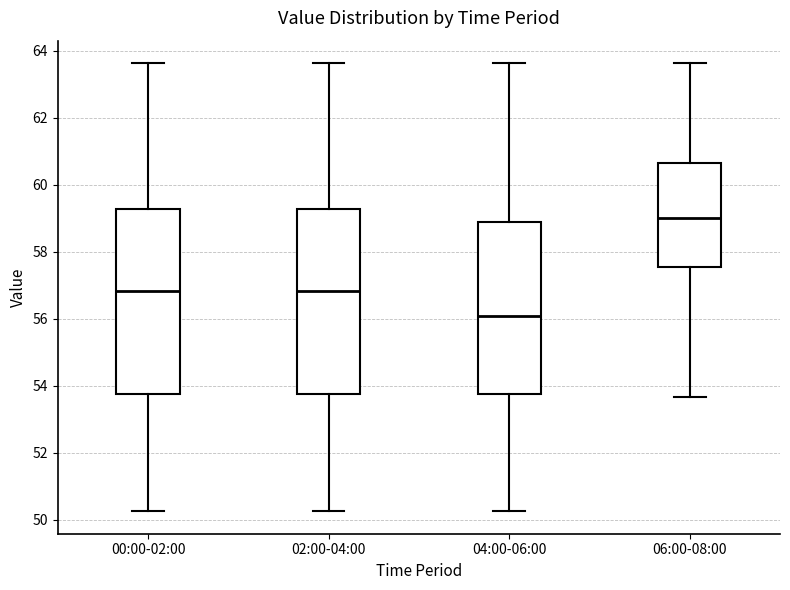

Reading left to right, read every box against the y-axis: the position of its median line, the range the box covers, and the ends of its whiskers. The values are not printed on the chart, so give them approximately, as read against the axis.

00:00-02:00: median 56.8, box 53.8 to 59.2, whiskers 50.2 to 63.6
02:00-04:00: median 56.8, box 53.8 to 59.2, whiskers 50.2 to 63.6
04:00-06:00: median 56.0, box 53.8 to 58.8, whiskers 50.2 to 63.6
06:00-08:00: median 59.0, box 57.6 to 60.6, whiskers 53.6 to 63.6